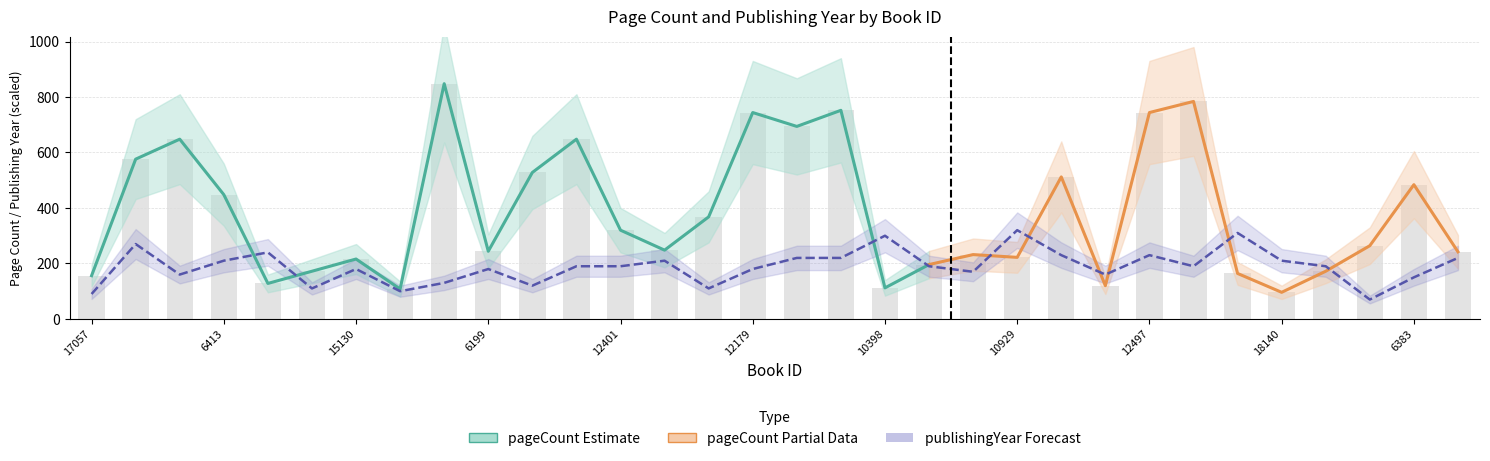

Where is pageCount nearest to the value 472?

6383